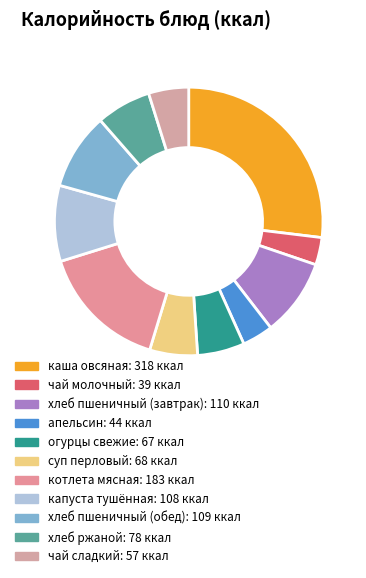

Rank the categories by value from highest to lowest.

каша овсяная, котлета мясная, хлеб пшеничный (завтрак), хлеб пшеничный (обед), капуста тушённая, хлеб ржаной, суп перловый, огурцы свежие, чай сладкий, апельсин, чай молочный